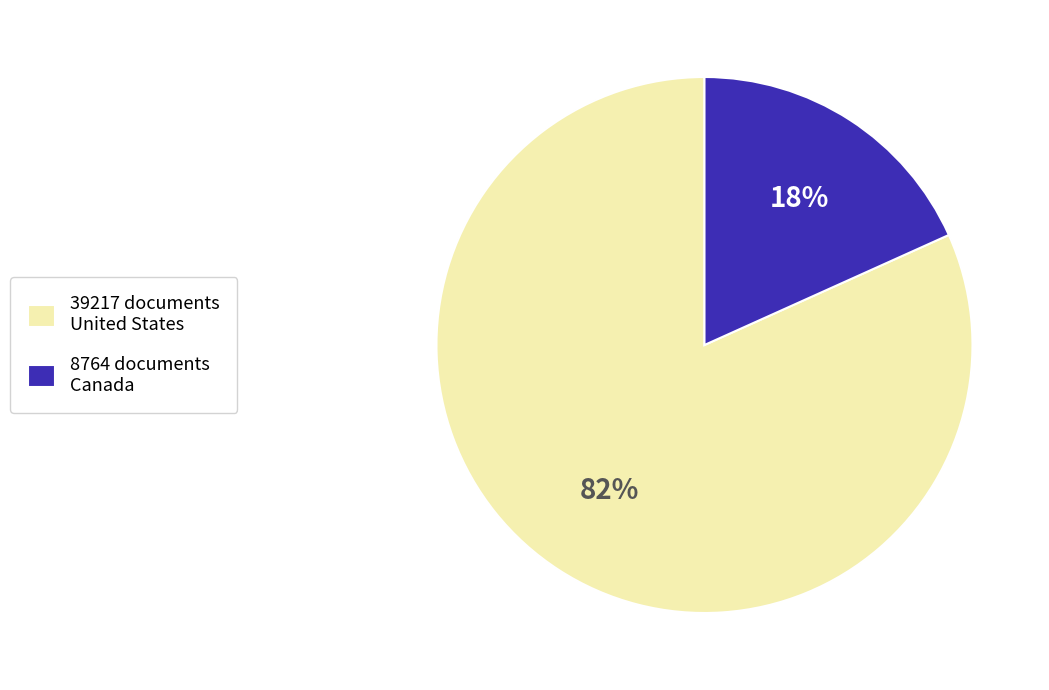

Is the sum of 8764 documents Canada and 39217 documents United States greater than half?

Yes